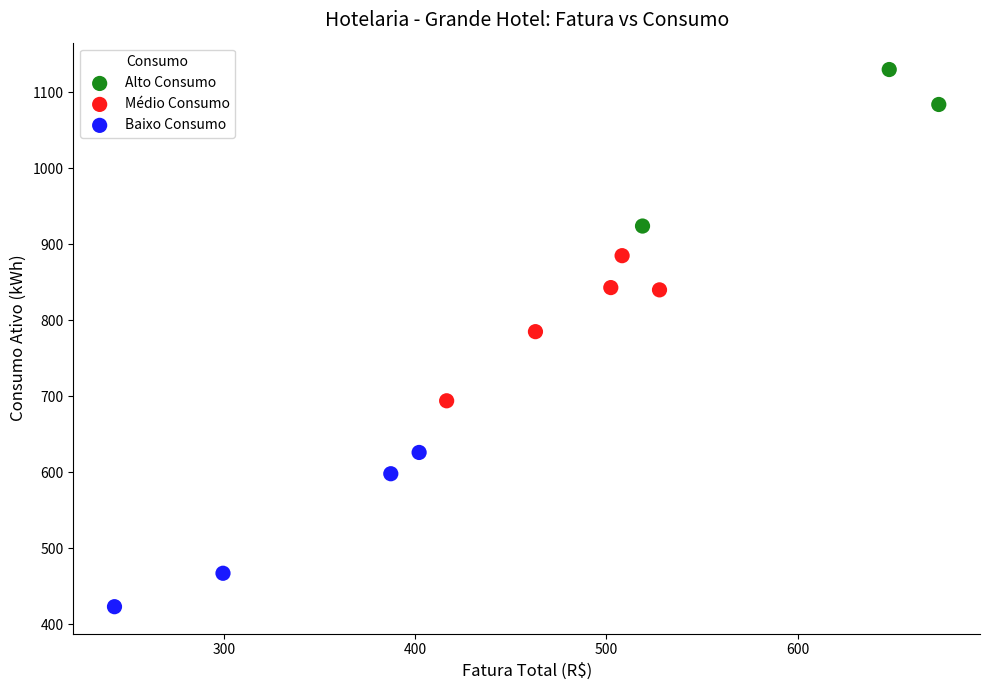

Which series contains the highest Y value?

Alto Consumo